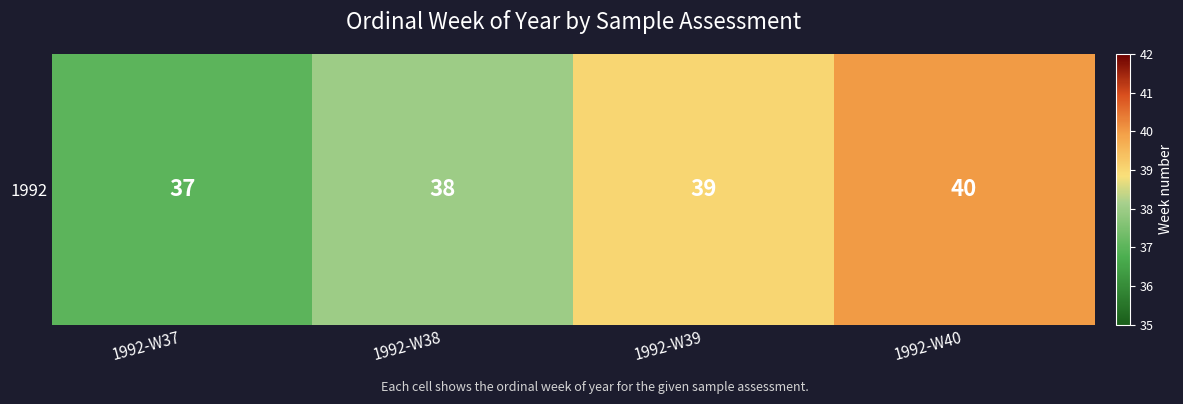

Where does the data first go above 39?

1992-W40